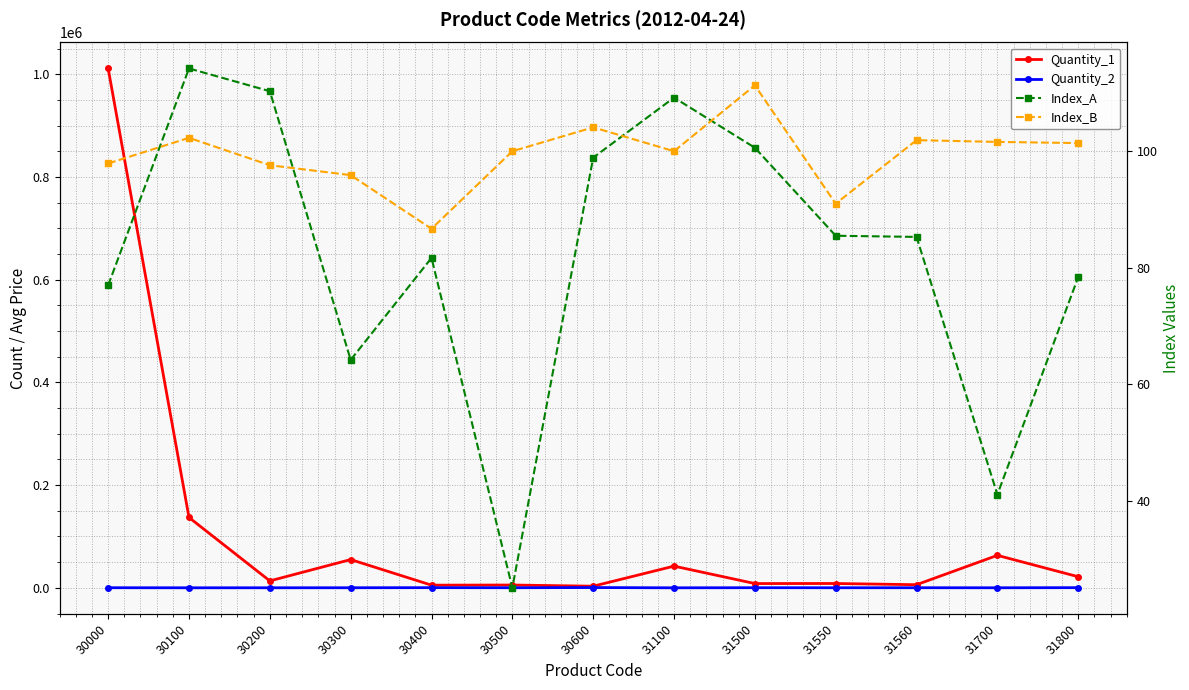

At which category does Quantity_2 reach its first local valley?

30100